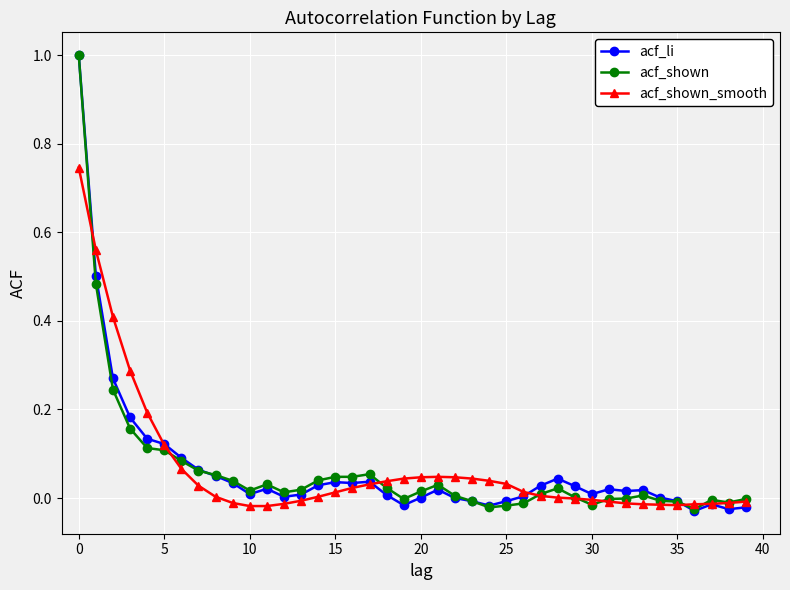

Does the chart display data point markers on the line(s)?

Yes